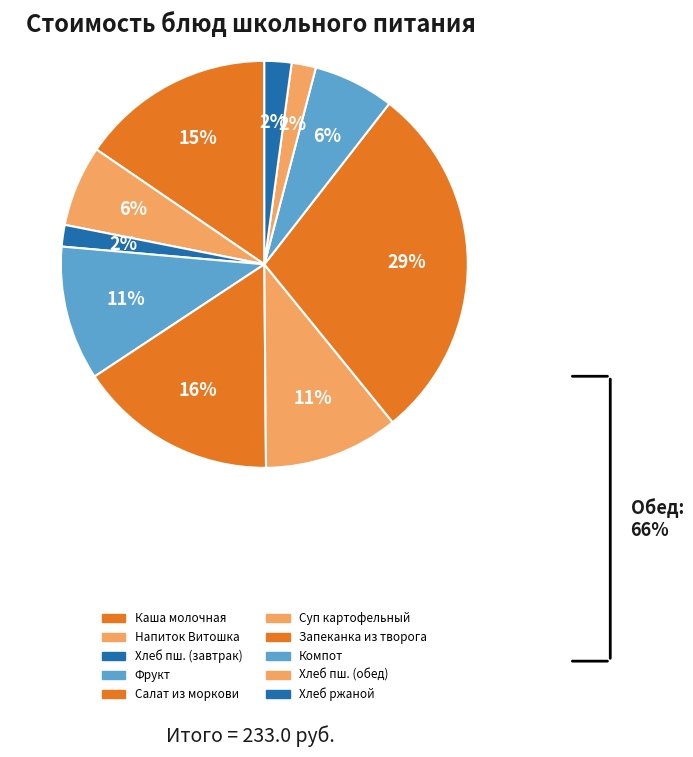

Which slice is the largest?

Запеканка из творога